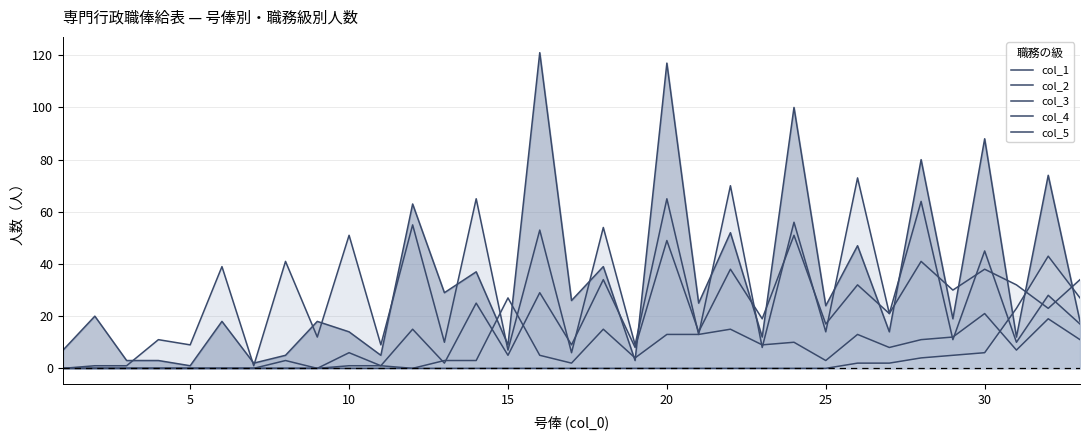

What is the sum of all col_5 values?

112